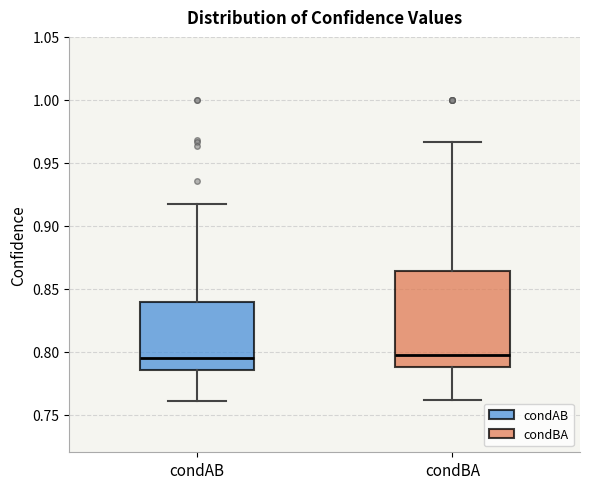

Comparing the boxes themselves (not the whiskers), which one is the tallest?

condBA